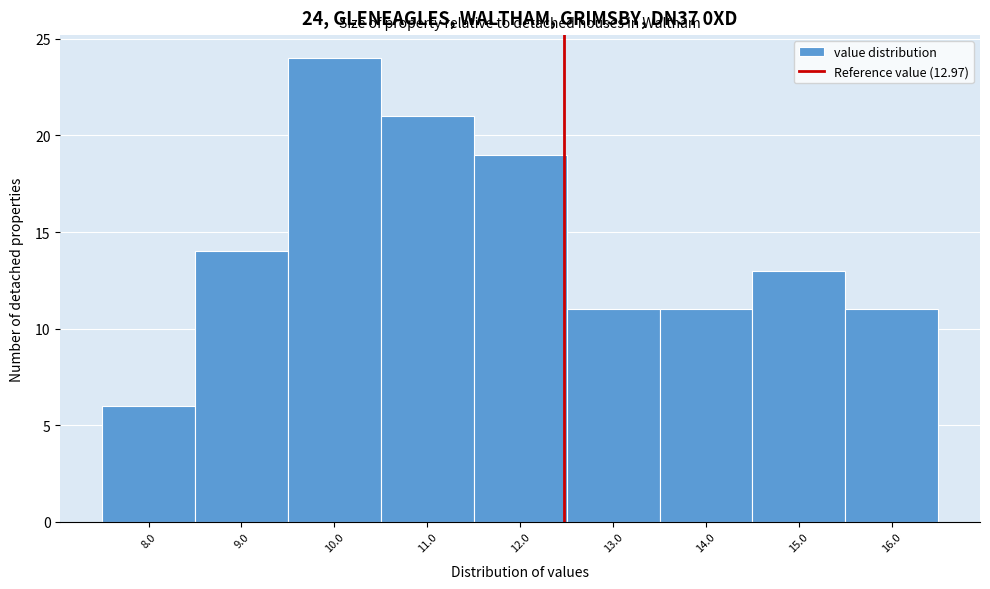

Reading right to left, extract all data points from this chart.

16.0=11	15.0=13	14.0=11	13.0=11	12.0=19	11.0=21	10.0=24	9.0=14	8.0=6